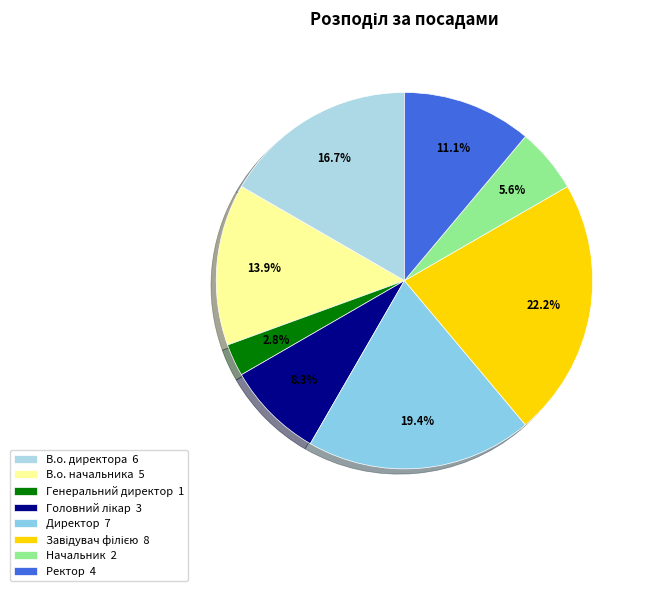

Which slice is the largest?

Завідувач філією